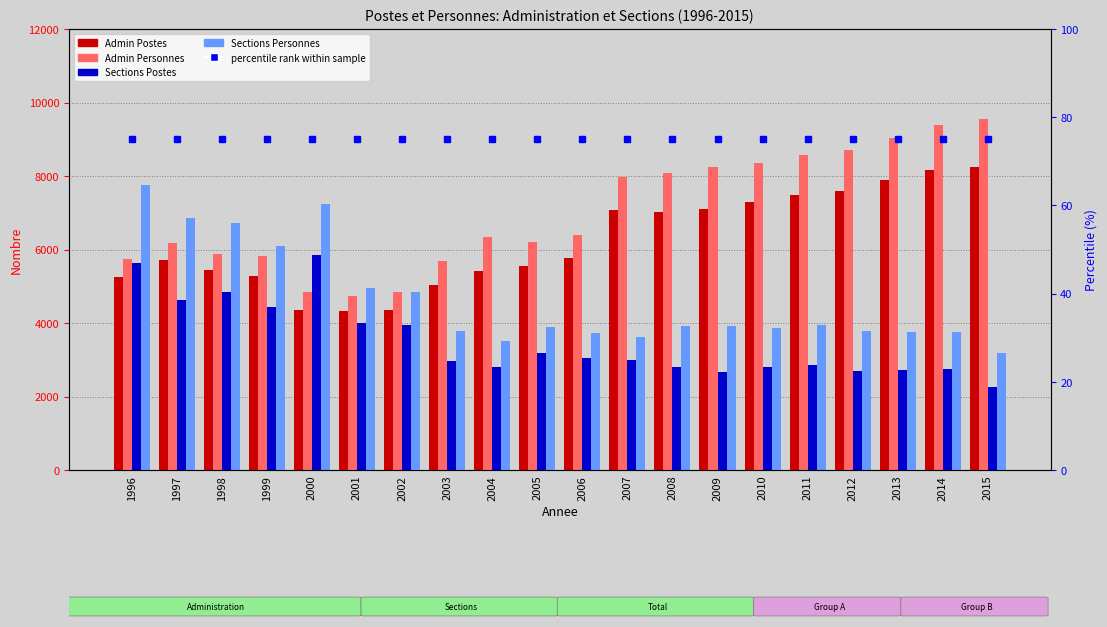

Reading right to left, transcribe all the data shown in this chart.

Admin Postes: 2015=8245.9	2014=8158.9	2013=7900.5	2012=7604.8	2011=7477.7	2010=7281.8	2009=7104.1	2008=7011.8	2007=7087.0	2006=5770.0	2005=5554.0	2004=5428.0	2003=5023.0	2002=4346.0	2001=4317.0	2000=4367.0	1999=5286.0	1998=5440.0	1997=5702.0	1996=5252.0
Admin Personnes: 2015=9542.8	2014=9385.6	2013=9033.1	2012=8711.1	2011=8573.0	2010=8352.0	2009=8234.0	2008=8068.2	2007=7977.0	2006=6389.0	2005=6193.0	2004=6333.0	2003=5690.0	2002=4839.0	2001=4736.0	2000=4846.0	1999=5825.0	1998=5884.0	1997=6184.0	1996=5728.0
Sections Postes: 2015=2246.1	2014=2746.6	2013=2710.8	2012=2688.8	2011=2847.0	2010=2803.2	2009=2676.4	2008=2796.2	2007=3002.0	2006=3049.0	2005=3178.0	2004=2801.0	2003=2968.0	2002=3951.0	2001=3995.0	2000=5837.0	1999=4444.0	1998=4852.0	1997=4631.0	1996=5623.0
Sections Personnes: 2015=3178.4	2014=3763.4	2013=3759.8	2012=3780.2	2011=3954.0	2010=3867.4	2009=3912.0	2008=3914.2	2007=3628.0	2006=3717.0	2005=3889.0	2004=3511.0	2003=3779.0	2002=4838.0	2001=4942.0	2000=7246.0	1999=6096.0	1998=6728.0	1997=6865.0	1996=7761.0
percentile rank: 2015=75.0	2014=75.0	2013=75.0	2012=75.0	2011=75.0	2010=75.0	2009=75.0	2008=75.0	2007=75.0	2006=75.0	2005=75.0	2004=75.0	2003=75.0	2002=75.0	2001=75.0	2000=75.0	1999=75.0	1998=75.0	1997=75.0	1996=75.0